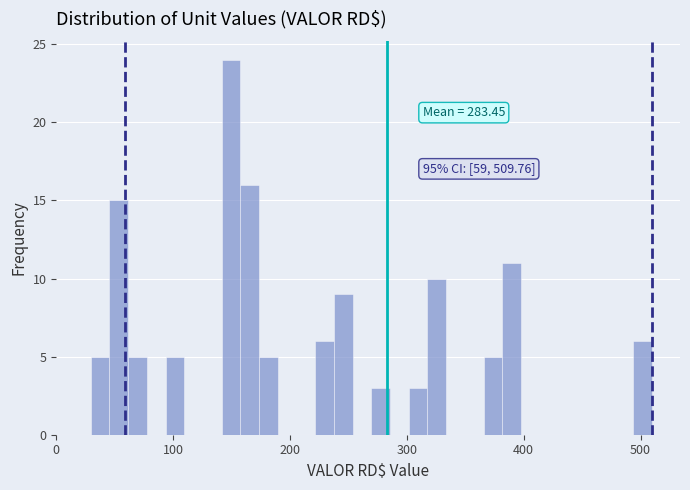

Around what value on the x-axis is the tallest bar? Give the approximate position of its centre, as read against the axis.

150